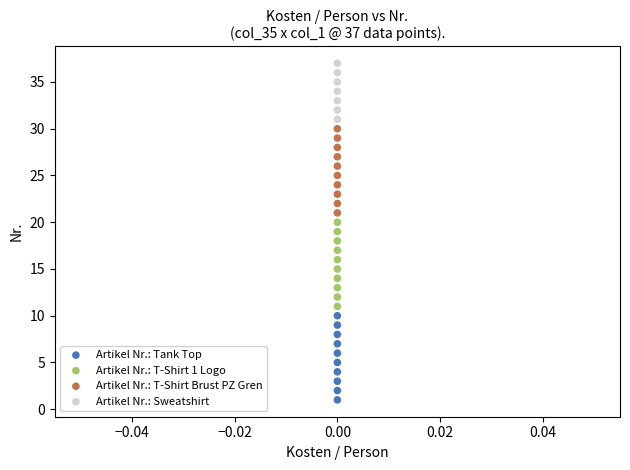

Which series contains the highest Y value?

Artikel Nr.: Sweatshirt